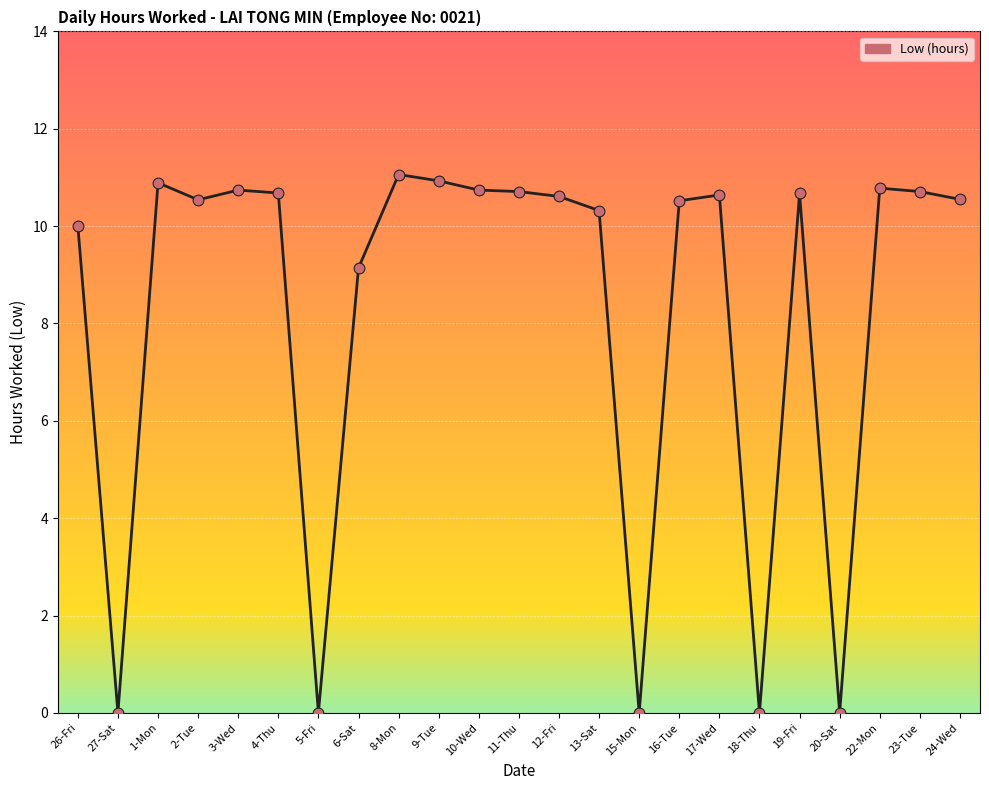

What is the ratio of the value at 13-Sat to the value at 9-Tue?

0.9